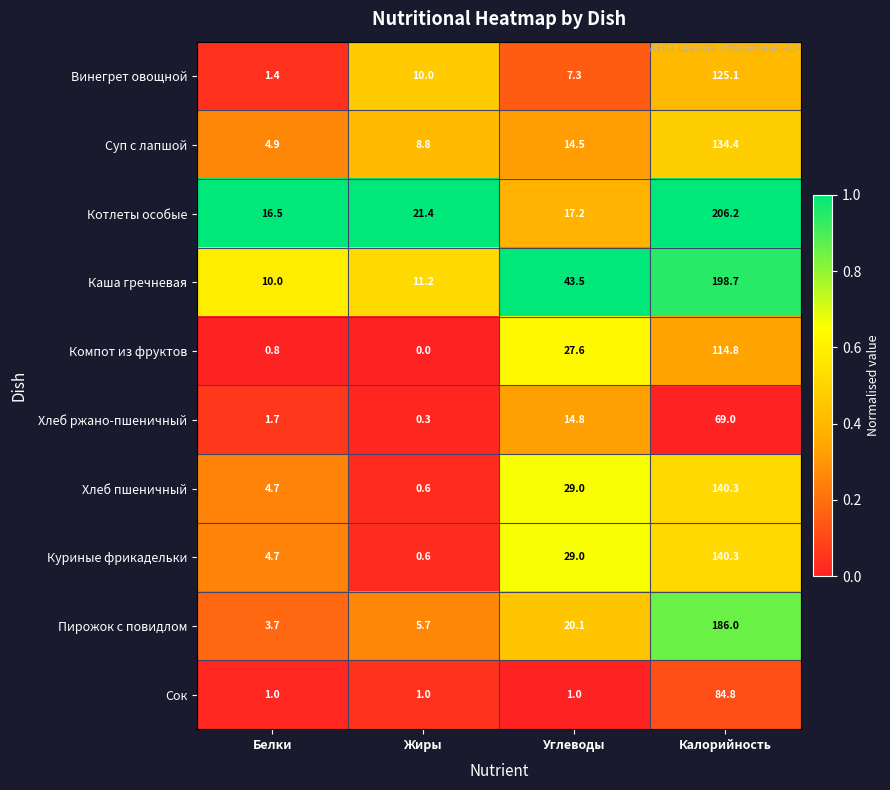

What is the total value across all series at Жиры?

59.6